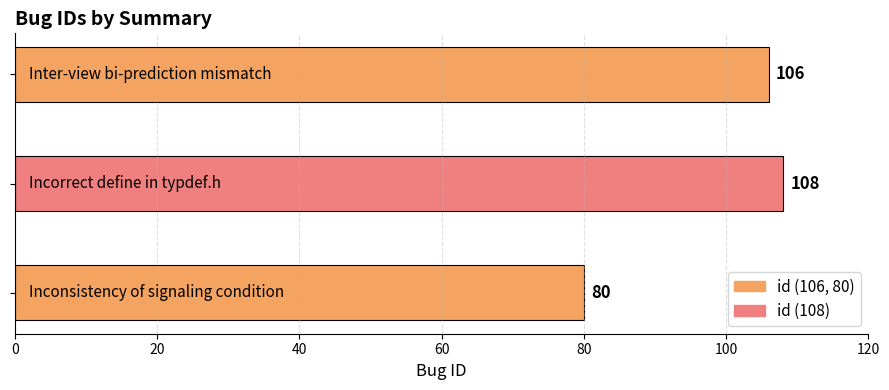

What is the difference between the maximum and minimum values?

28